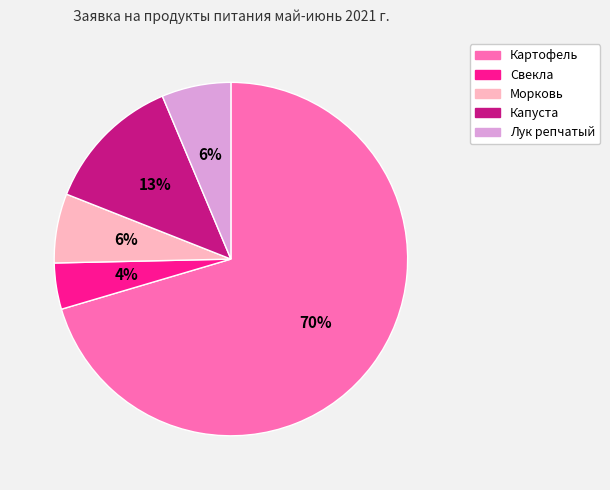

To the nearest percent, what percentage of the pie is Свекла?

4%